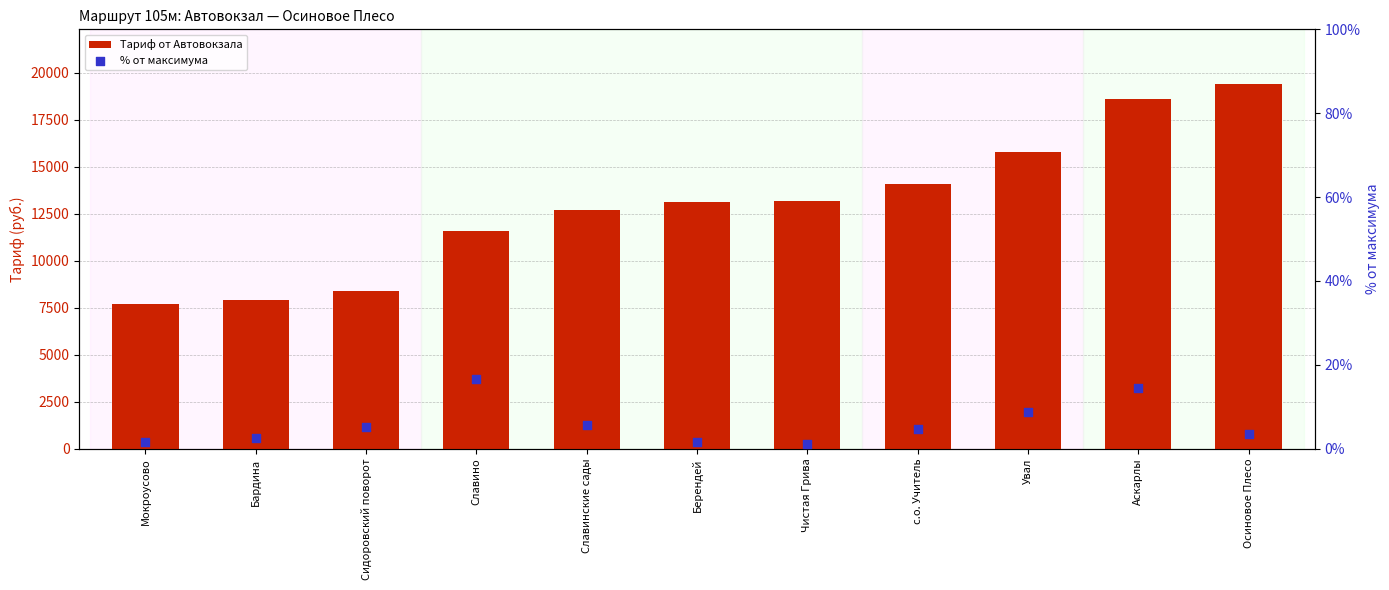

Which series has the largest total across all categories?

Тариф от Автовокзала